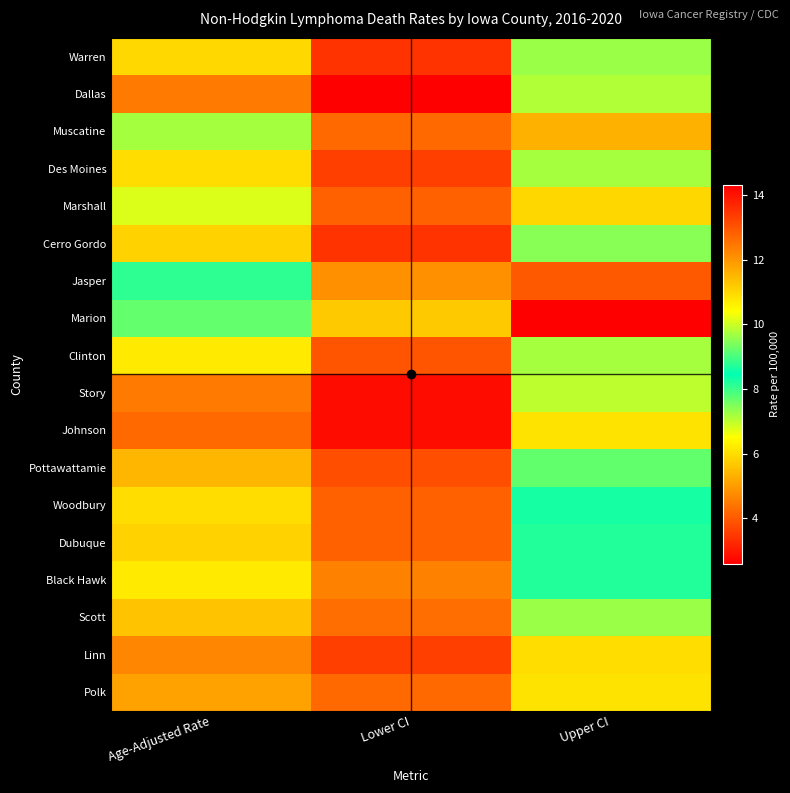

Count the number of categories in the chart.

3